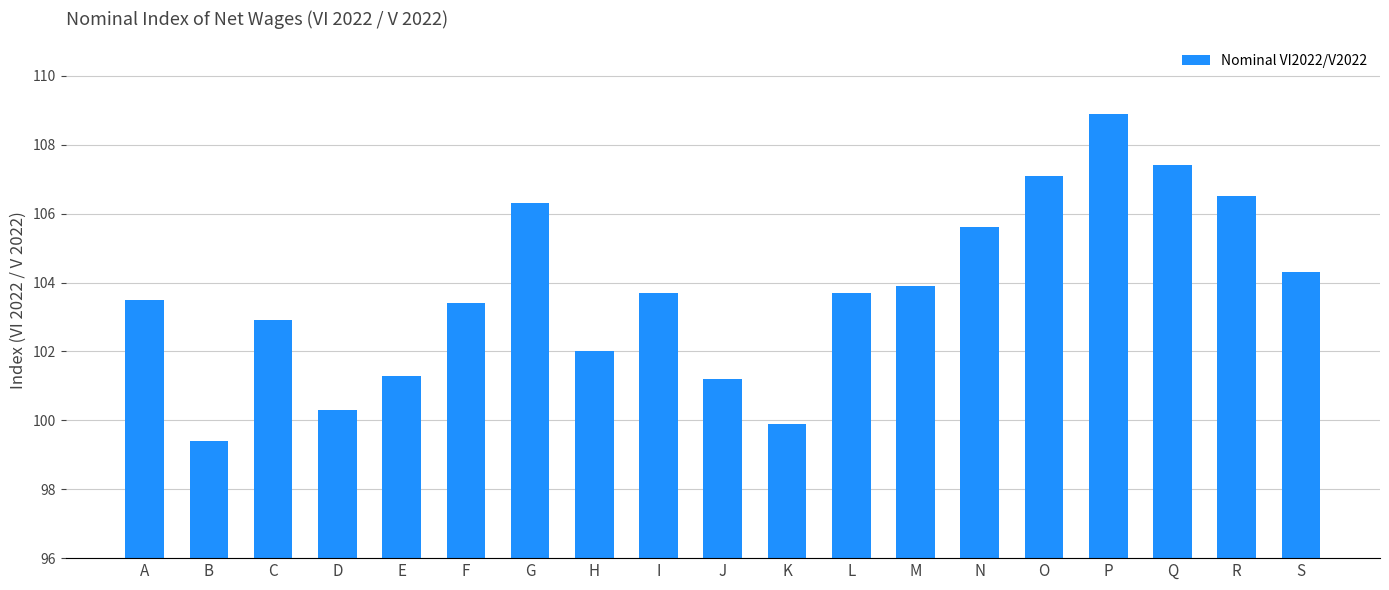

What is the difference between the second highest and minimum values?

8.0